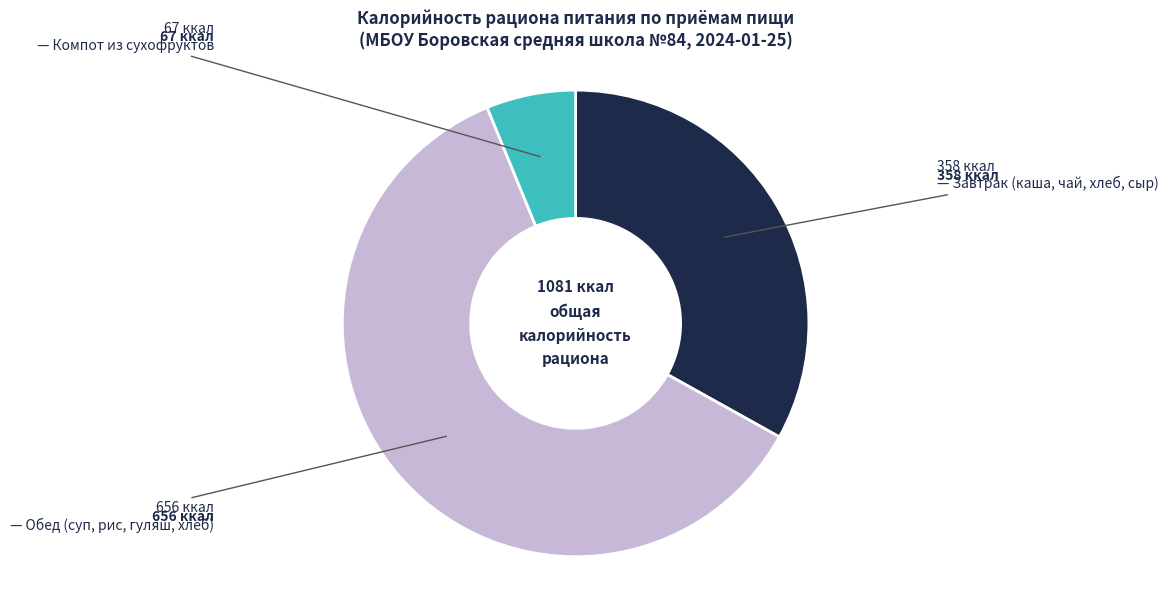

Does any single category account for the majority?

Yes